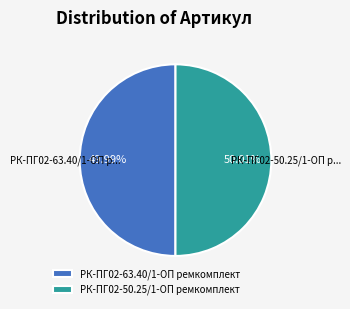

How many slices are in this pie chart?

2